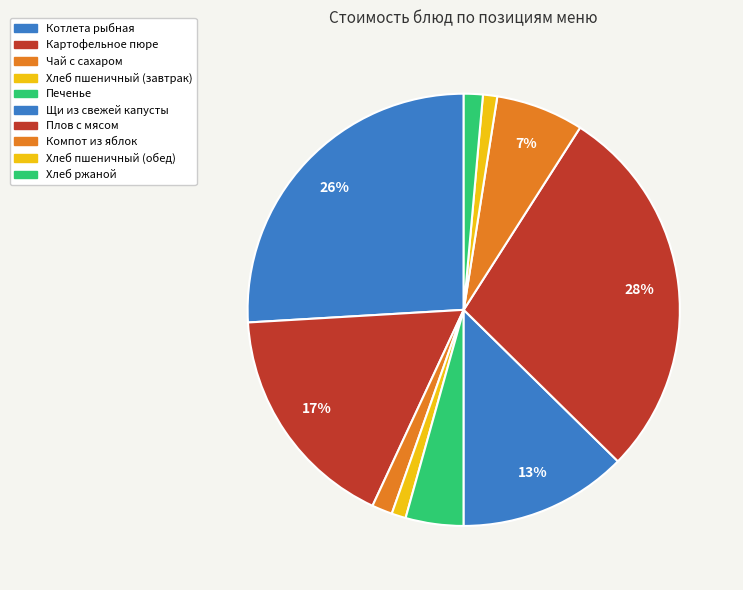

How many segments does this pie chart have?

10